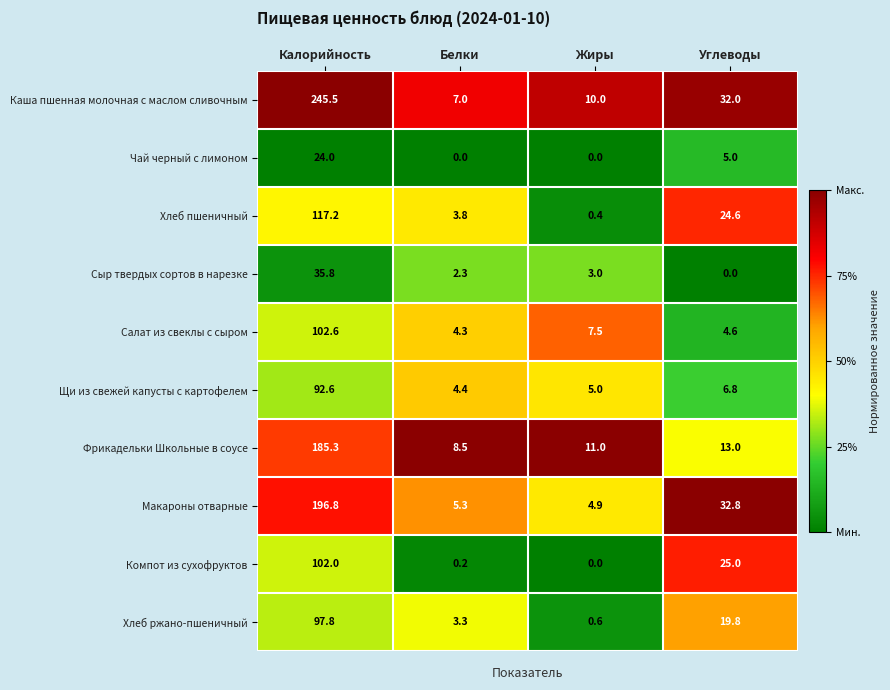

What is the average value of the Компот из сухофруктов series?

31.8